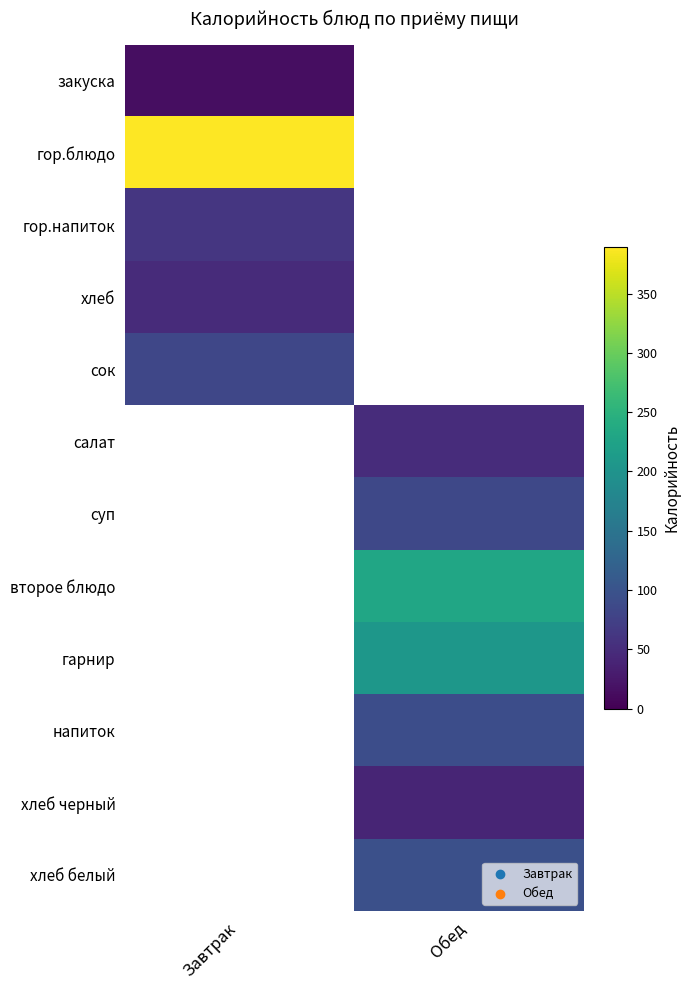

Reading left to right, what are all the values shown in this chart?

закуска: Завтрак=14.5	Обед=0.0
гор.блюдо: Завтрак=389.1	Обед=0.0
гор.напиток: Завтрак=62.1	Обед=0.0
хлеб: Завтрак=47.4	Обед=0.0
сок: Завтрак=83.4	Обед=0.0
салат: Завтрак=0.0	Обед=49.2
суп: Завтрак=0.0	Обед=83.6
второе блюдо: Завтрак=0.0	Обед=230.2
гарнир: Завтрак=0.0	Обед=205.9
напиток: Завтрак=0.0	Обед=92.5
хлеб черный: Завтрак=0.0	Обед=40.8
хлеб белый: Завтрак=0.0	Обед=94.7